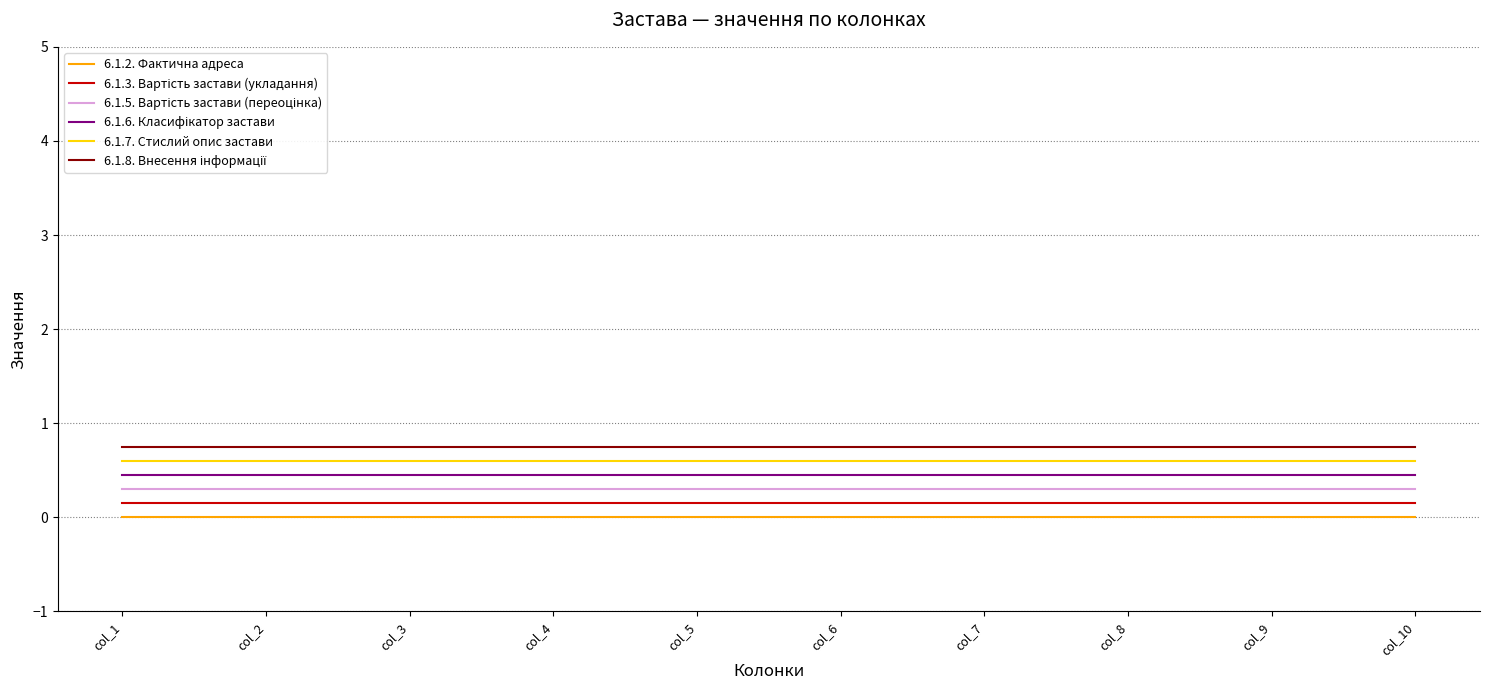

Count the number of data series in this chart.

6